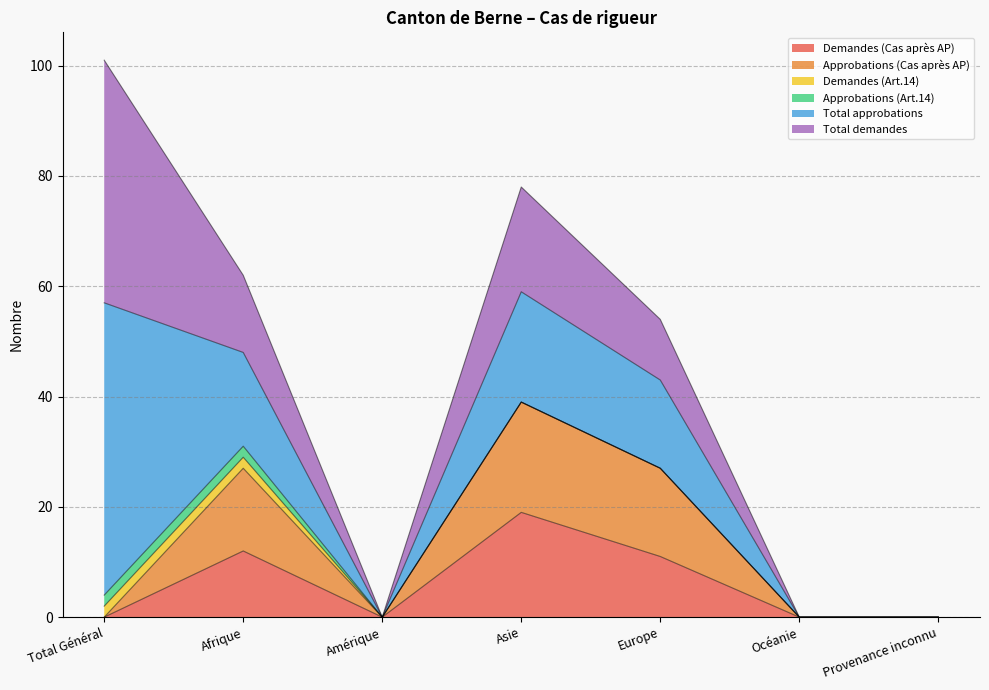

In Demandes (Cas après AP), how many points are higher than both neighbors (excluding endpoints)?

2